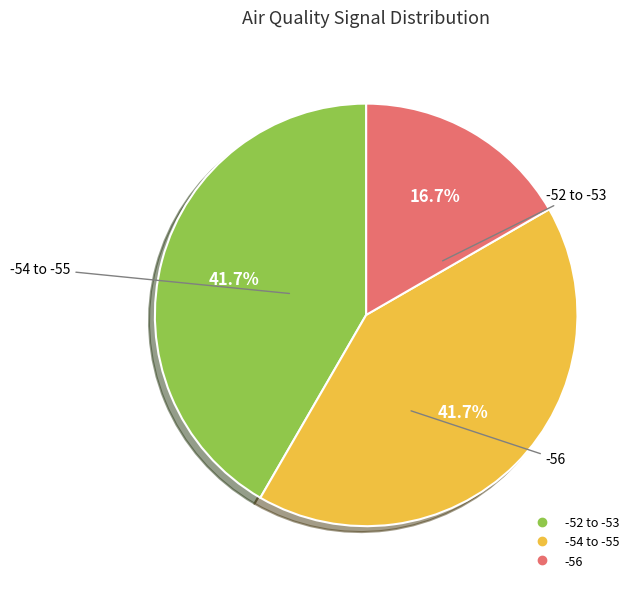

Is there any slice that represents more than half of the pie?

No